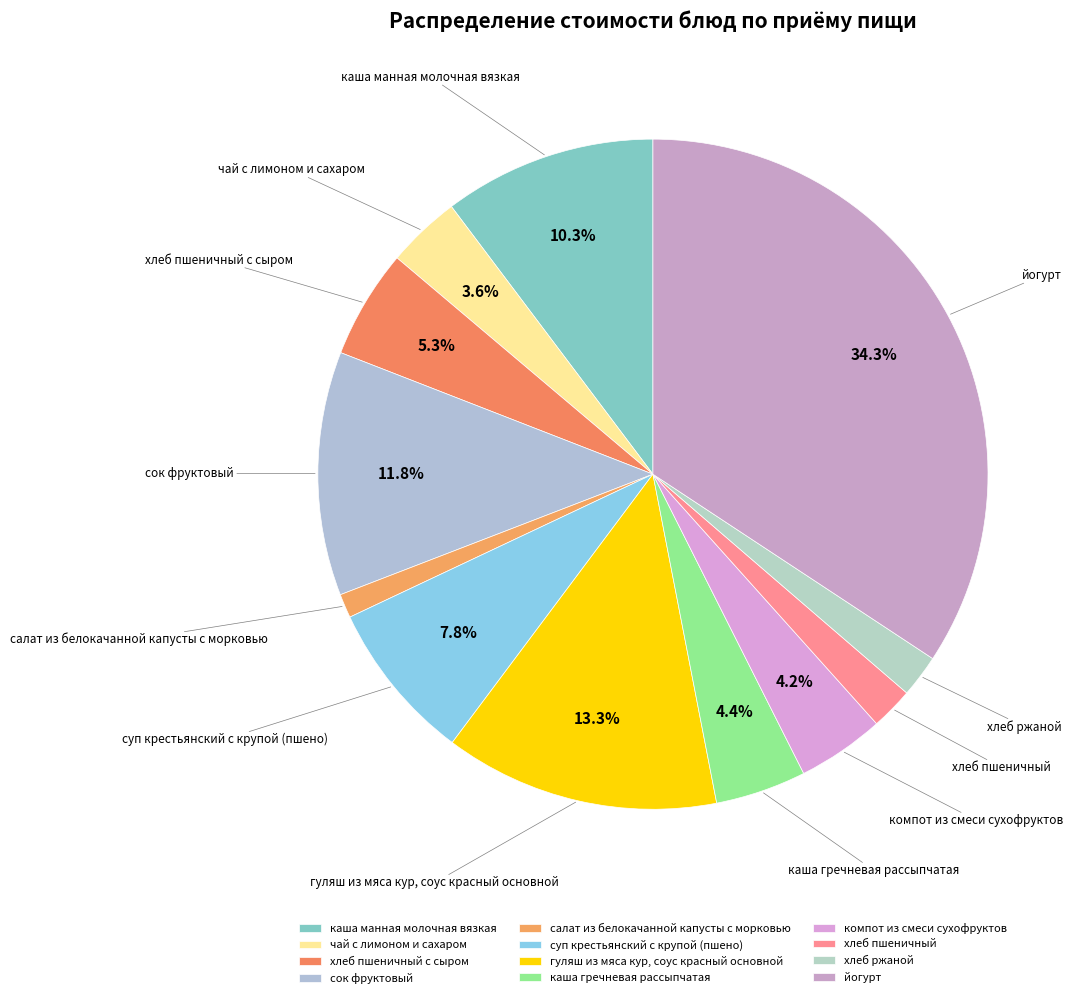

Count the number of slices in the pie.

12